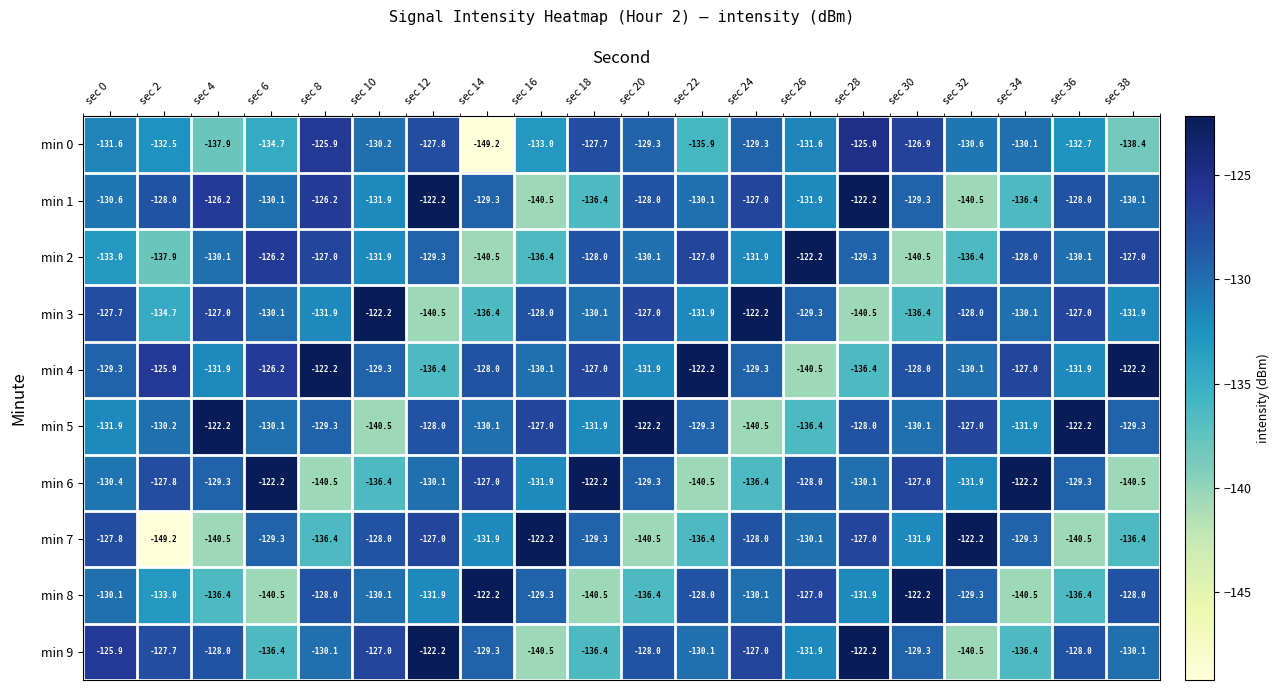

What is the sum of all min 0 values?

-2640.3